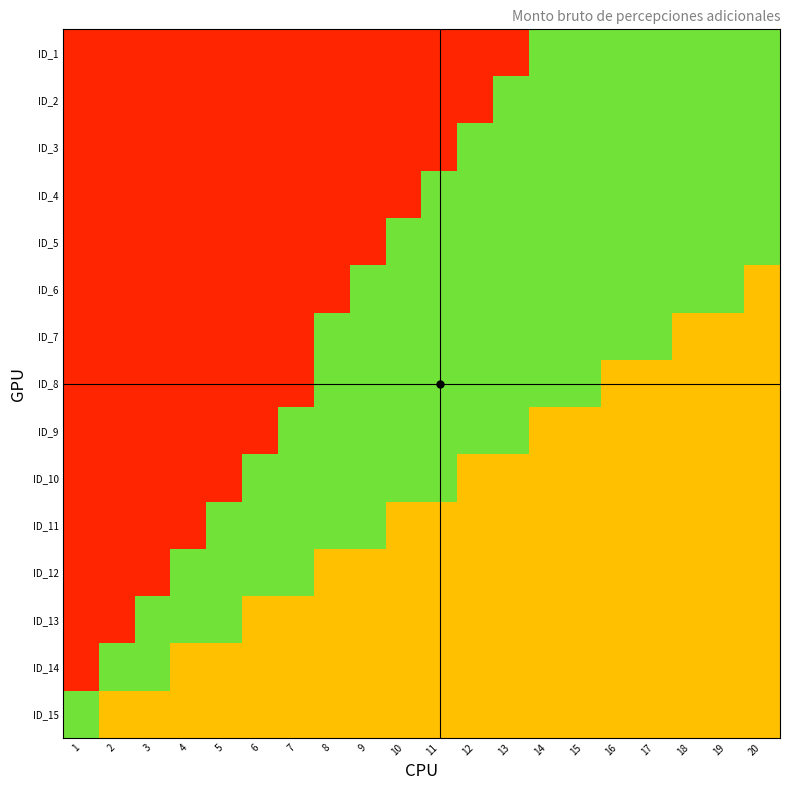

Reading left to right, extract all data points from this chart.

ID_1: 1=0.1	2=0.1	3=0.1	4=0.1	5=0.1	6=0.1	7=0.1	8=0.1	9=0.1	10=0.1	11=0.1	12=0.1	13=0.1	14=0.8	15=0.8	16=0.8	17=0.8	18=0.8	19=0.8	20=0.8
ID_2: 1=0.1	2=0.1	3=0.1	4=0.1	5=0.1	6=0.1	7=0.1	8=0.1	9=0.1	10=0.1	11=0.1	12=0.1	13=0.8	14=0.8	15=0.8	16=0.8	17=0.8	18=0.8	19=0.8	20=0.8
ID_3: 1=0.1	2=0.1	3=0.1	4=0.1	5=0.1	6=0.1	7=0.1	8=0.1	9=0.1	10=0.1	11=0.1	12=0.8	13=0.8	14=0.8	15=0.8	16=0.8	17=0.8	18=0.8	19=0.8	20=0.8
ID_4: 1=0.1	2=0.1	3=0.1	4=0.1	5=0.1	6=0.1	7=0.1	8=0.1	9=0.1	10=0.1	11=0.8	12=0.8	13=0.8	14=0.8	15=0.8	16=0.8	17=0.8	18=0.8	19=0.8	20=0.8
ID_5: 1=0.1	2=0.1	3=0.1	4=0.1	5=0.1	6=0.1	7=0.1	8=0.1	9=0.1	10=0.8	11=0.8	12=0.8	13=0.8	14=0.8	15=0.8	16=0.8	17=0.8	18=0.8	19=0.8	20=0.8
ID_6: 1=0.1	2=0.1	3=0.1	4=0.1	5=0.1	6=0.1	7=0.1	8=0.1	9=0.8	10=0.8	11=0.8	12=0.8	13=0.8	14=0.8	15=0.8	16=0.8	17=0.8	18=0.8	19=0.8	20=0.5
ID_7: 1=0.1	2=0.1	3=0.1	4=0.1	5=0.1	6=0.1	7=0.1	8=0.8	9=0.8	10=0.8	11=0.8	12=0.8	13=0.8	14=0.8	15=0.8	16=0.8	17=0.8	18=0.5	19=0.5	20=0.5
ID_8: 1=0.1	2=0.1	3=0.1	4=0.1	5=0.1	6=0.1	7=0.1	8=0.8	9=0.8	10=0.8	11=0.8	12=0.8	13=0.8	14=0.8	15=0.8	16=0.5	17=0.5	18=0.5	19=0.5	20=0.5
ID_9: 1=0.1	2=0.1	3=0.1	4=0.1	5=0.1	6=0.1	7=0.8	8=0.8	9=0.8	10=0.8	11=0.8	12=0.8	13=0.8	14=0.5	15=0.5	16=0.5	17=0.5	18=0.5	19=0.5	20=0.5
ID_10: 1=0.1	2=0.1	3=0.1	4=0.1	5=0.1	6=0.8	7=0.8	8=0.8	9=0.8	10=0.8	11=0.8	12=0.5	13=0.5	14=0.5	15=0.5	16=0.5	17=0.5	18=0.5	19=0.5	20=0.5
ID_11: 1=0.1	2=0.1	3=0.1	4=0.1	5=0.8	6=0.8	7=0.8	8=0.8	9=0.8	10=0.5	11=0.5	12=0.5	13=0.5	14=0.5	15=0.5	16=0.5	17=0.5	18=0.5	19=0.5	20=0.5
ID_12: 1=0.1	2=0.1	3=0.1	4=0.8	5=0.8	6=0.8	7=0.8	8=0.5	9=0.5	10=0.5	11=0.5	12=0.5	13=0.5	14=0.5	15=0.5	16=0.5	17=0.5	18=0.5	19=0.5	20=0.5
ID_13: 1=0.1	2=0.1	3=0.8	4=0.8	5=0.8	6=0.5	7=0.5	8=0.5	9=0.5	10=0.5	11=0.5	12=0.5	13=0.5	14=0.5	15=0.5	16=0.5	17=0.5	18=0.5	19=0.5	20=0.5
ID_14: 1=0.1	2=0.8	3=0.8	4=0.5	5=0.5	6=0.5	7=0.5	8=0.5	9=0.5	10=0.5	11=0.5	12=0.5	13=0.5	14=0.5	15=0.5	16=0.5	17=0.5	18=0.5	19=0.5	20=0.5
ID_15: 1=0.8	2=0.5	3=0.5	4=0.5	5=0.5	6=0.5	7=0.5	8=0.5	9=0.5	10=0.5	11=0.5	12=0.5	13=0.5	14=0.5	15=0.5	16=0.5	17=0.5	18=0.5	19=0.5	20=0.5